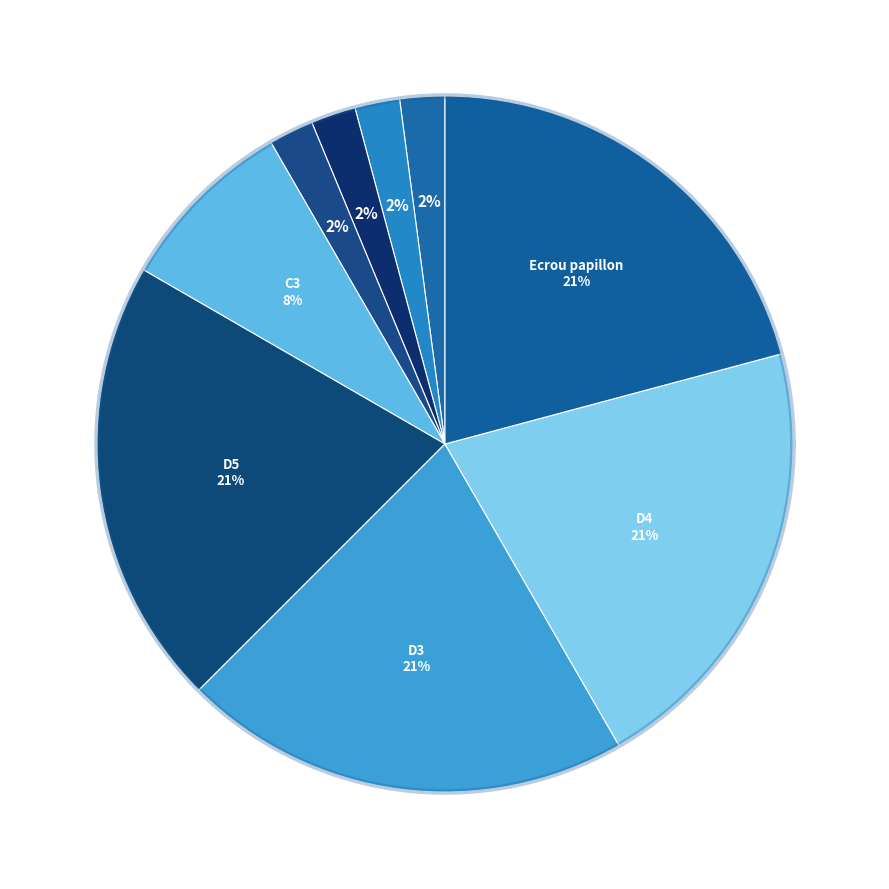

How many segments does this pie chart have?

9